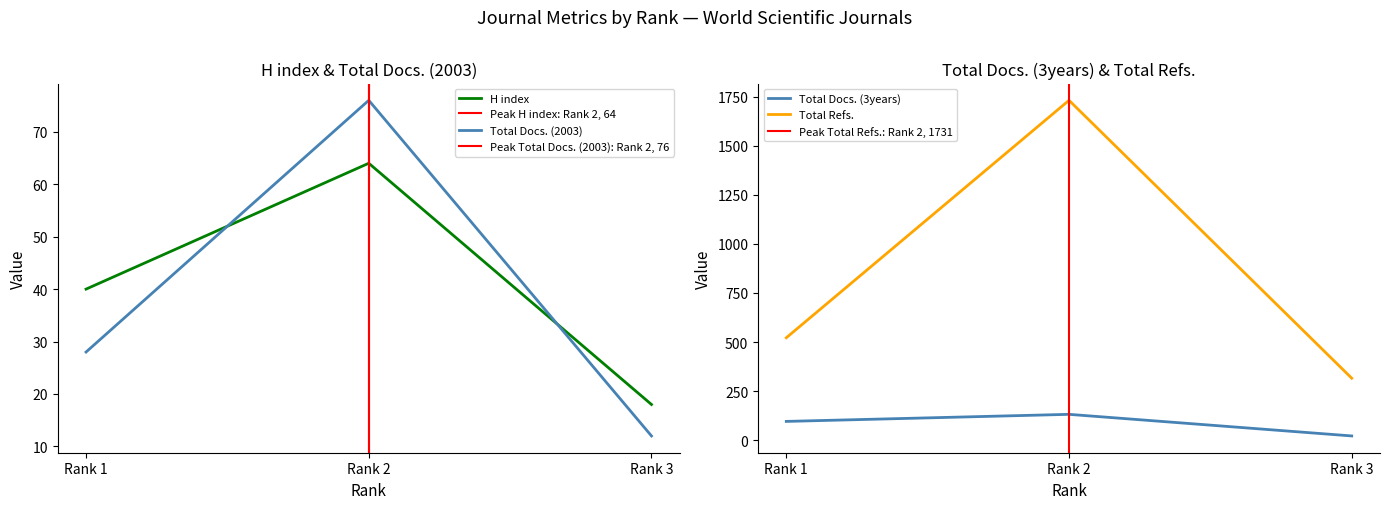

What is the sum of the Total Docs. (2003) values at Rank 2 and Rank 3?

88